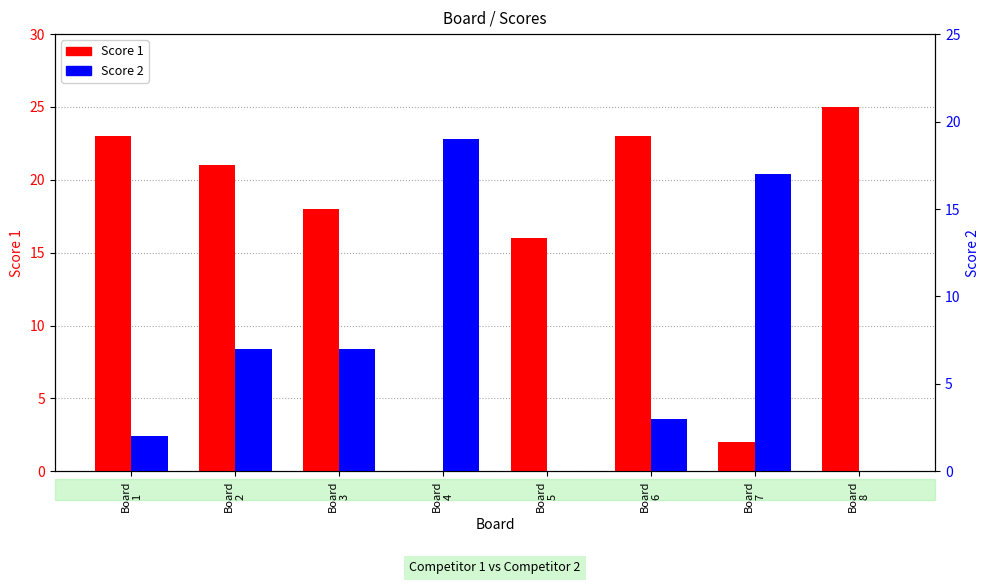

What is the difference between the Score 1 values at Board
4 and Board
6?

23